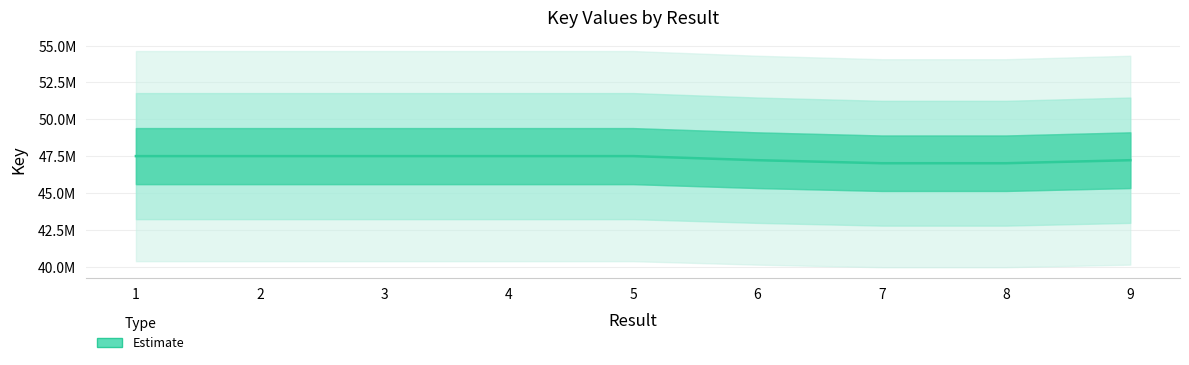

At which category does the chart reach its peak across all series?

1